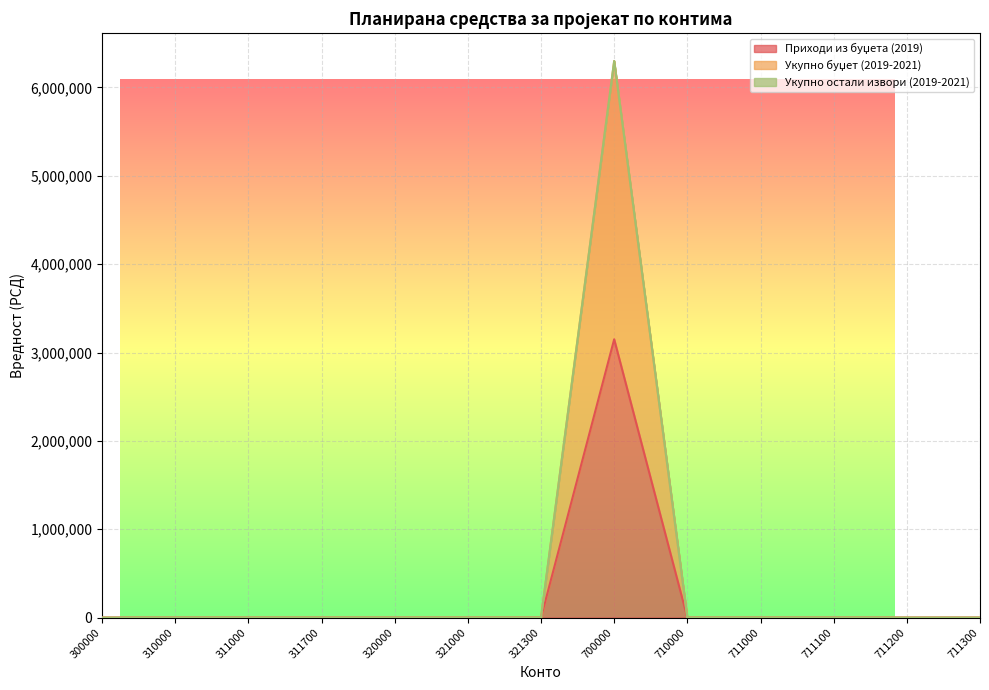

What is the sum of all Приходи из буџета (2019) values?

3150000